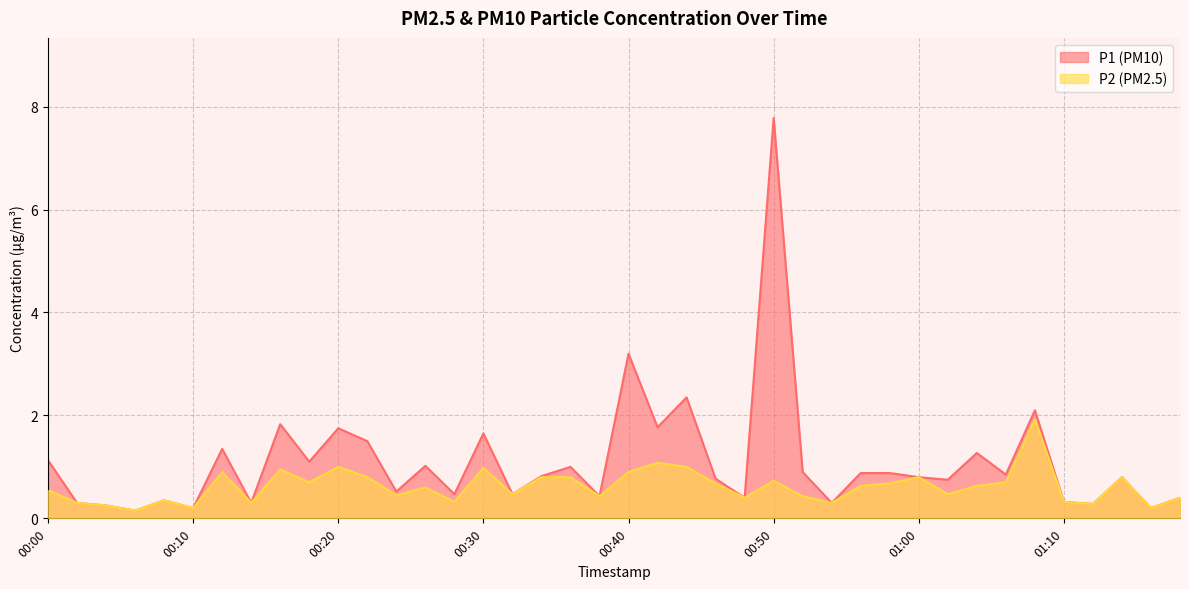

Which series has the largest range (max minus min)?

P1